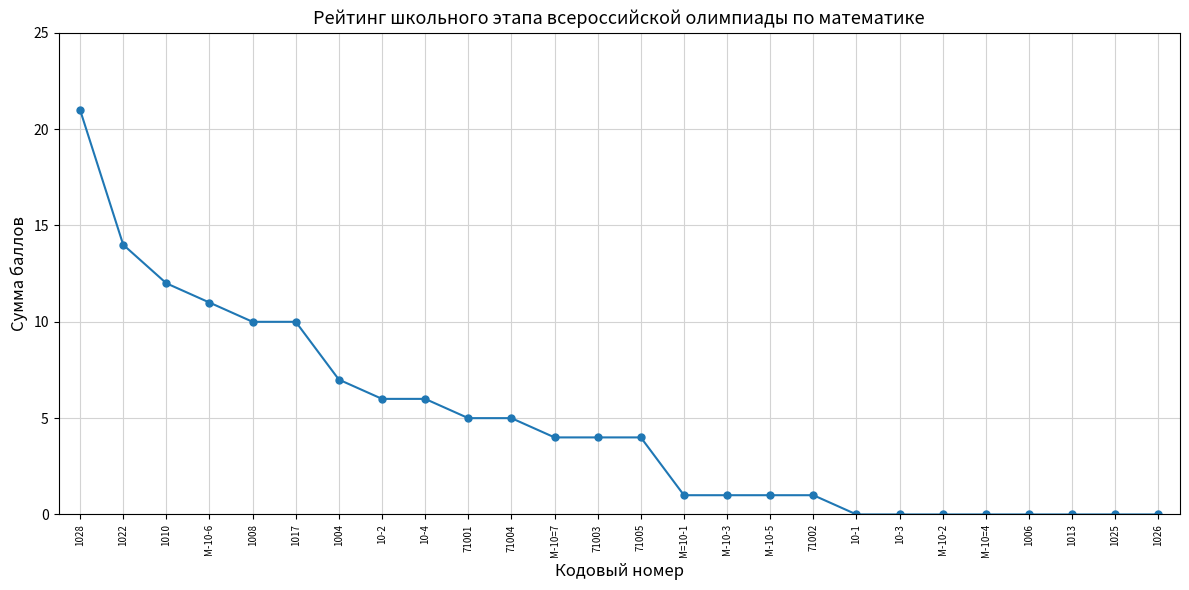

How many categories are shown in the chart?

26